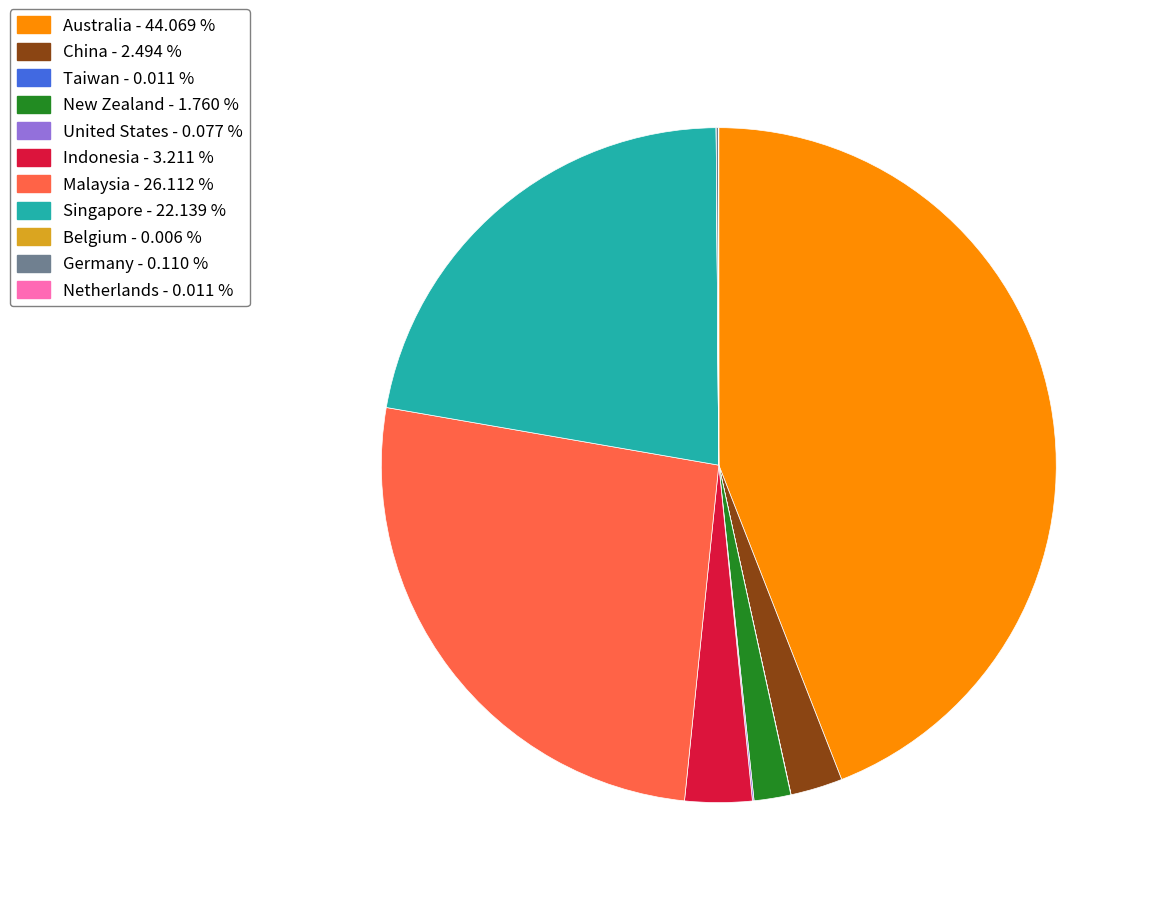

Do New Zealand and Singapore together represent more than half of the pie?

No